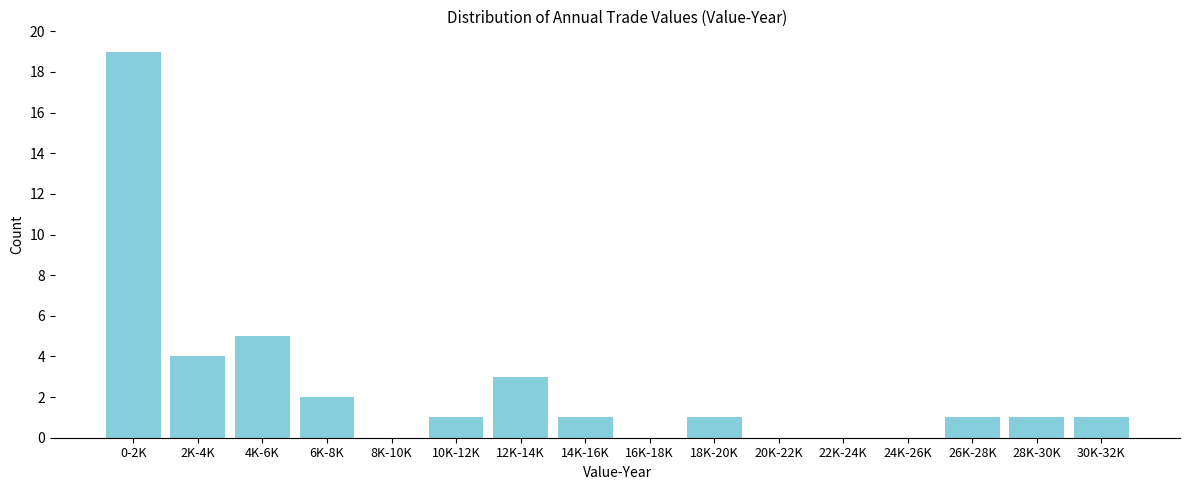

Reading left to right, extract all data points from this chart.

0-2K=19	2K-4K=4	4K-6K=5	6K-8K=2	8K-10K=0	10K-12K=1	12K-14K=3	14K-16K=1	16K-18K=0	18K-20K=1	20K-22K=0	22K-24K=0	24K-26K=0	26K-28K=1	28K-30K=1	30K-32K=1